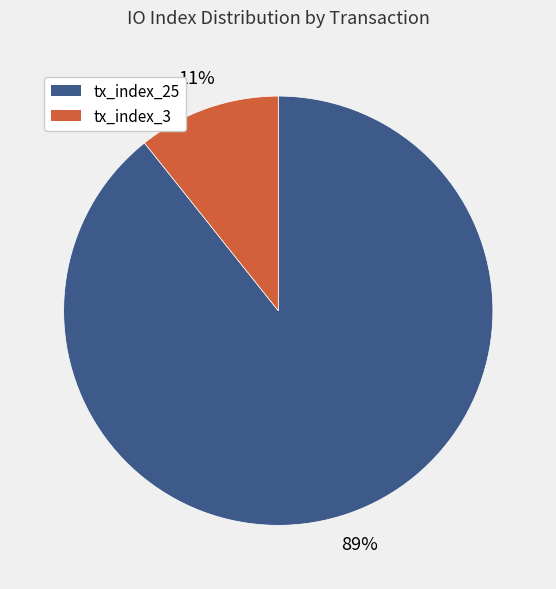

To the nearest percent, what portion does tx_index_3 represent?

11%